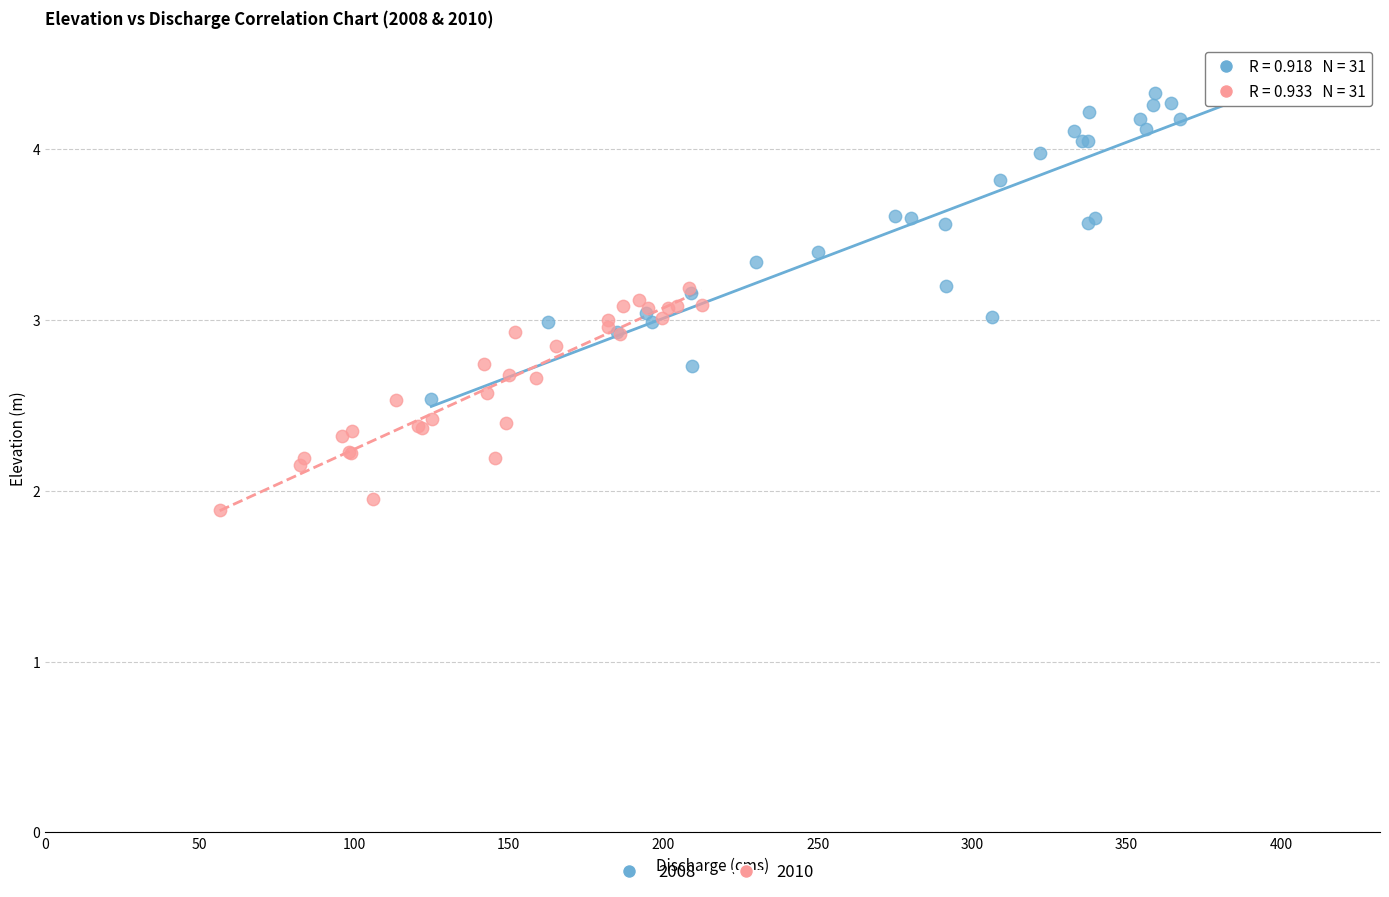

What are all the series names shown in the legend?

2008, 2010